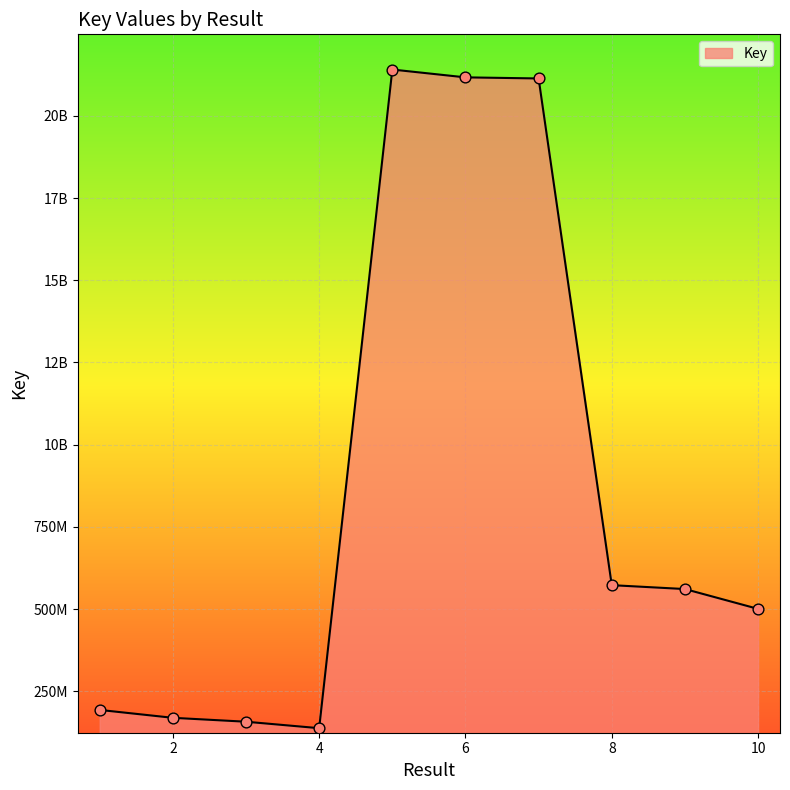

Is this an area chart (filled region under the line)?

Yes